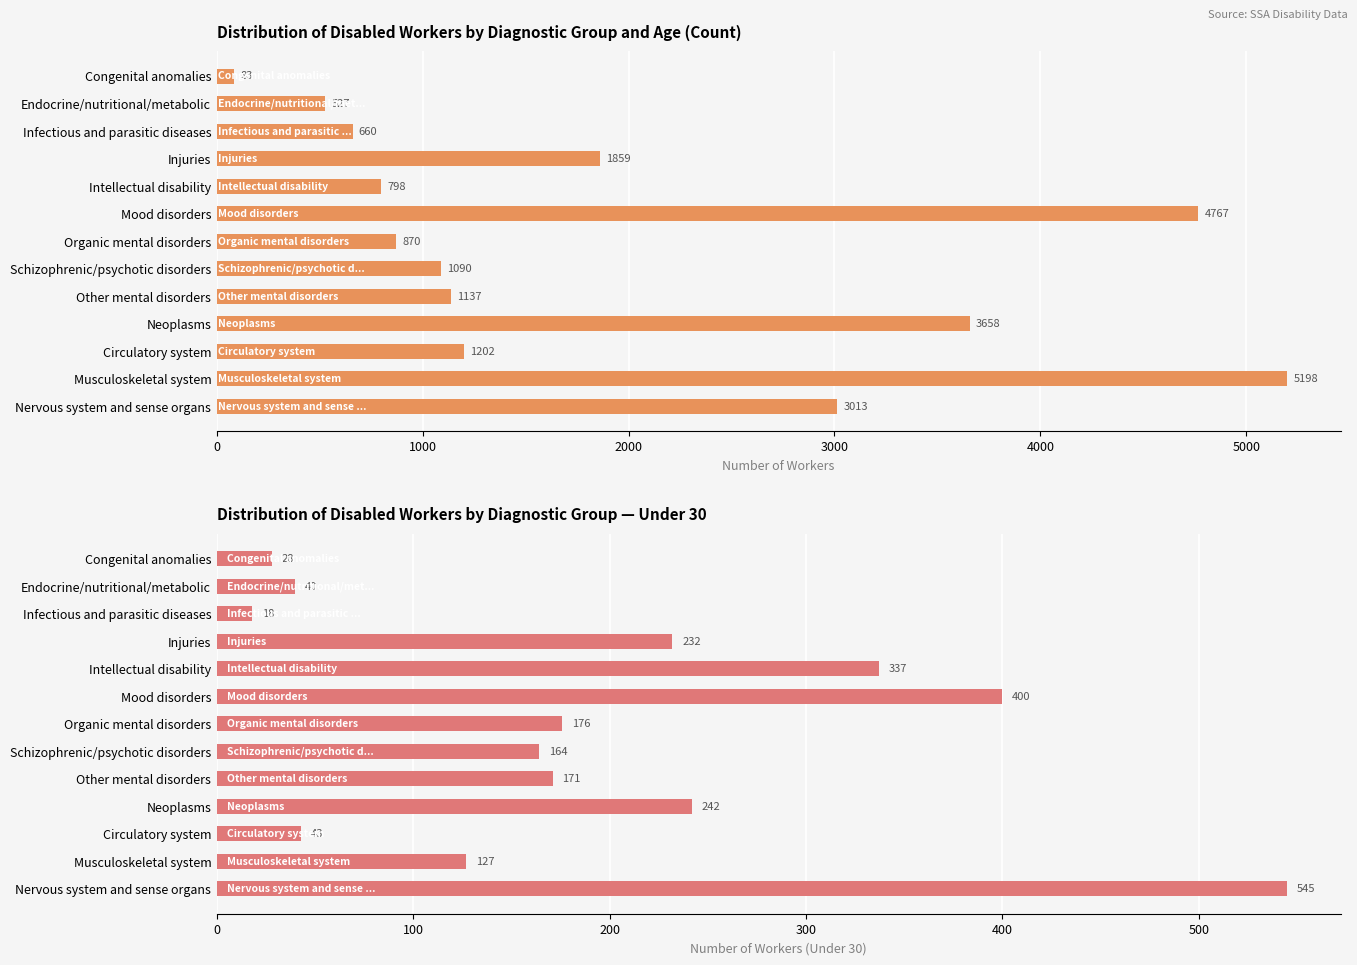

What is the total value across all series at Congenital anomalies?

111